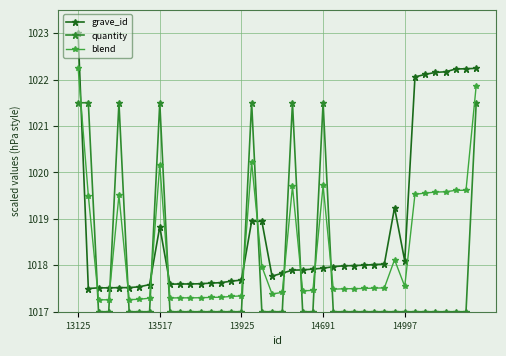

What are all the series names shown in the legend?

grave_id, quantity, blend